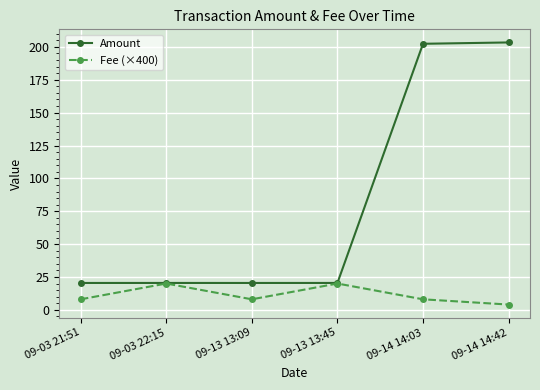

What is the value of the Amount point at the 3rd from the left?

20.4